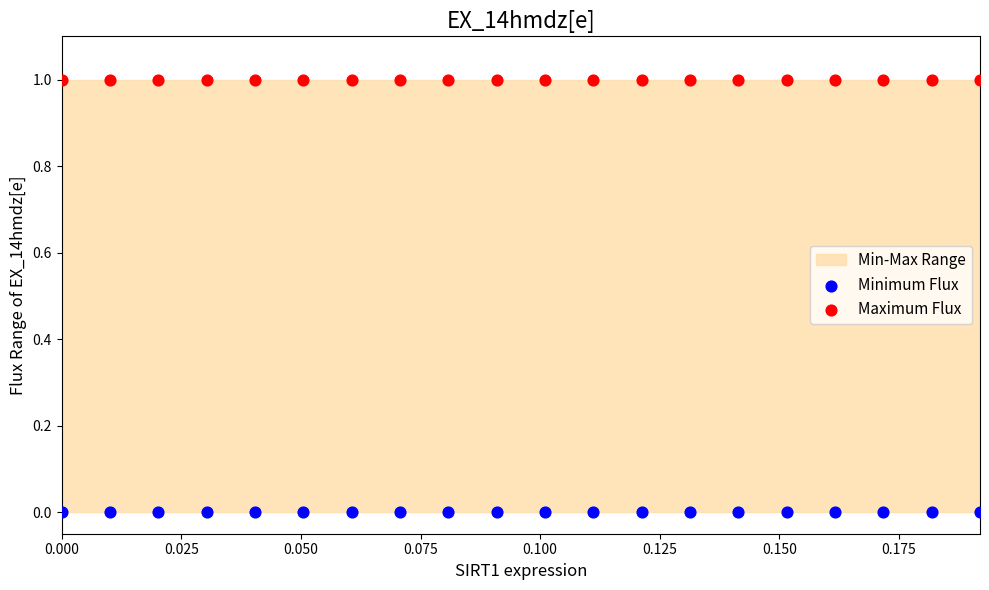

Which series reaches the maximum Y coordinate?

Maximum Flux